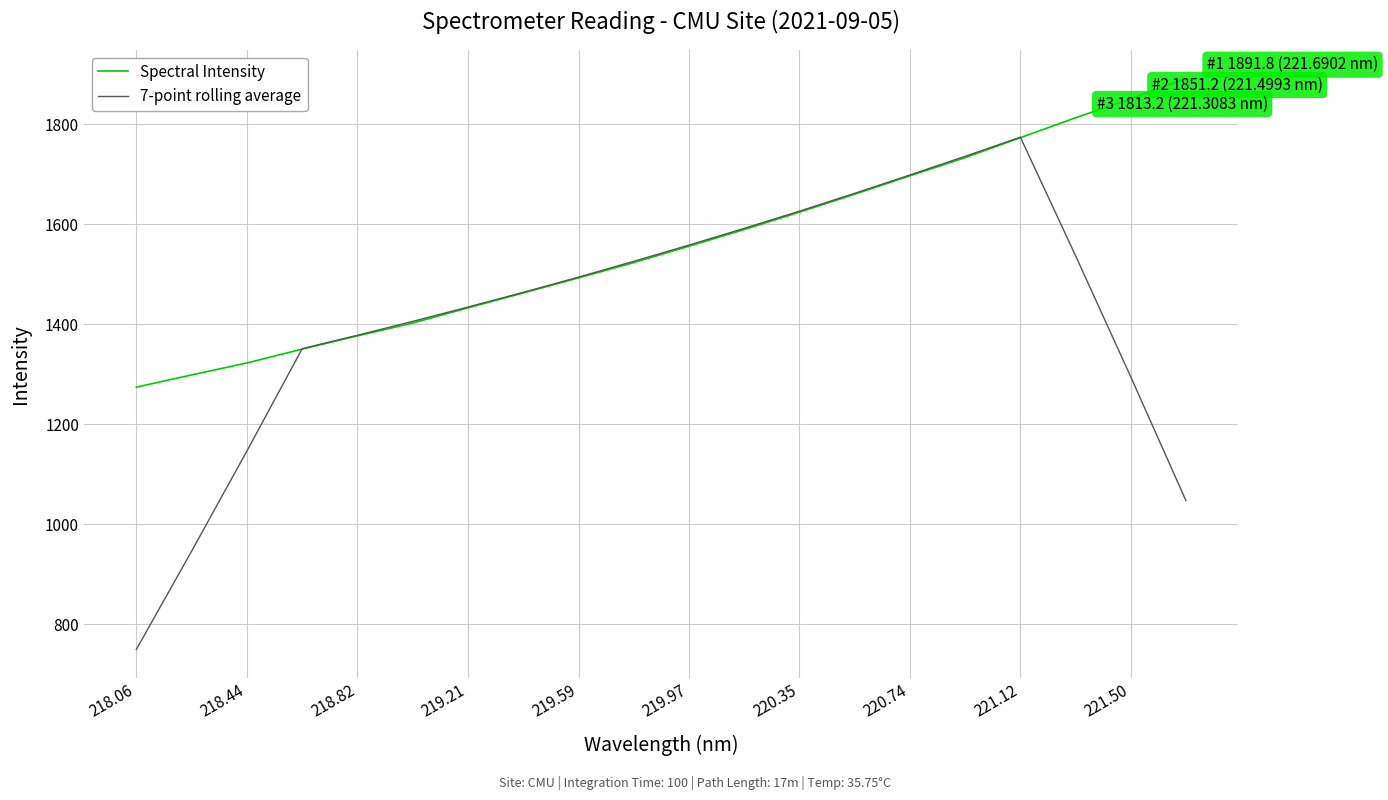

What is the sum of all 7-point rolling average values?

28423.0